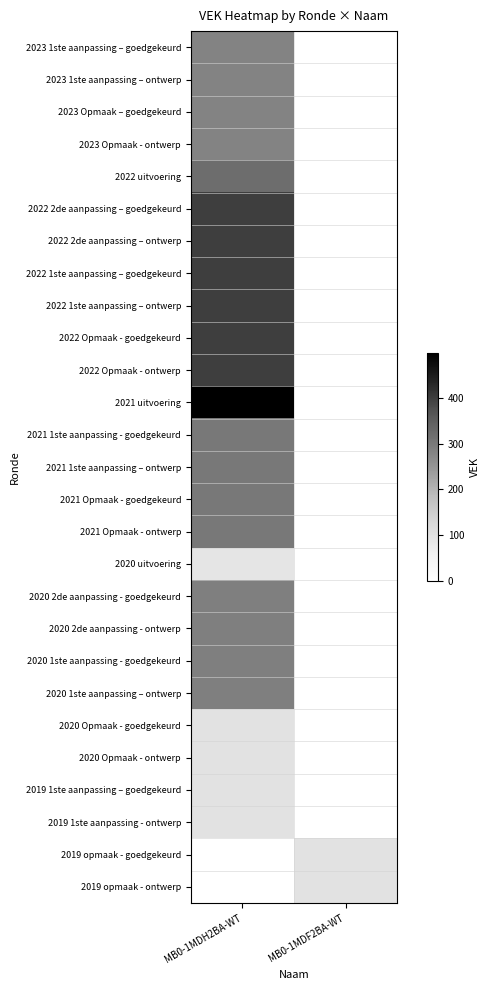

Which series has the largest range (max minus min)?

2021 uitvoering